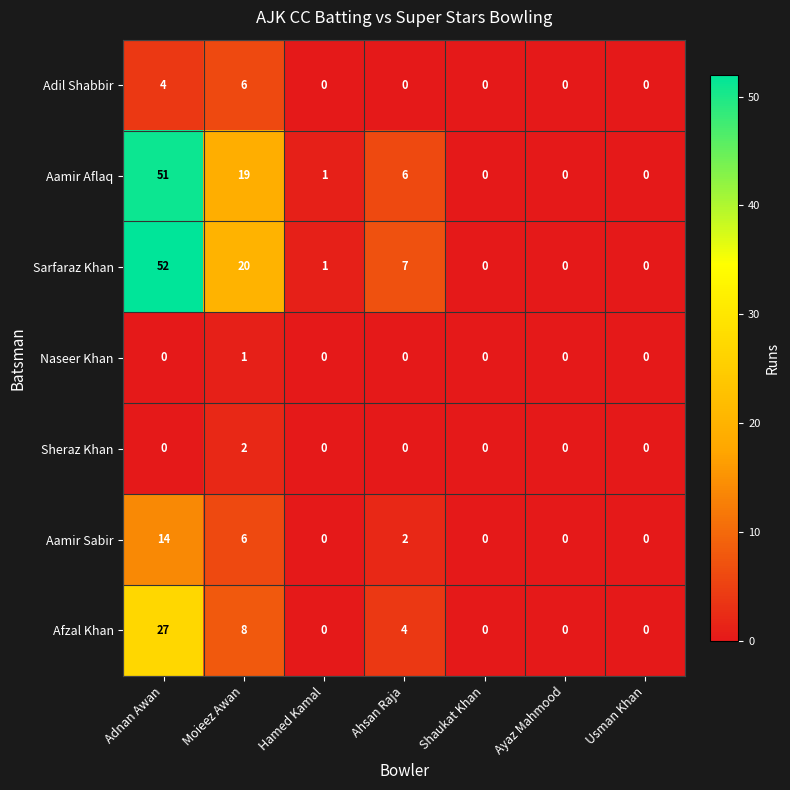

Which series has the largest range (max minus min)?

Sarfaraz Khan